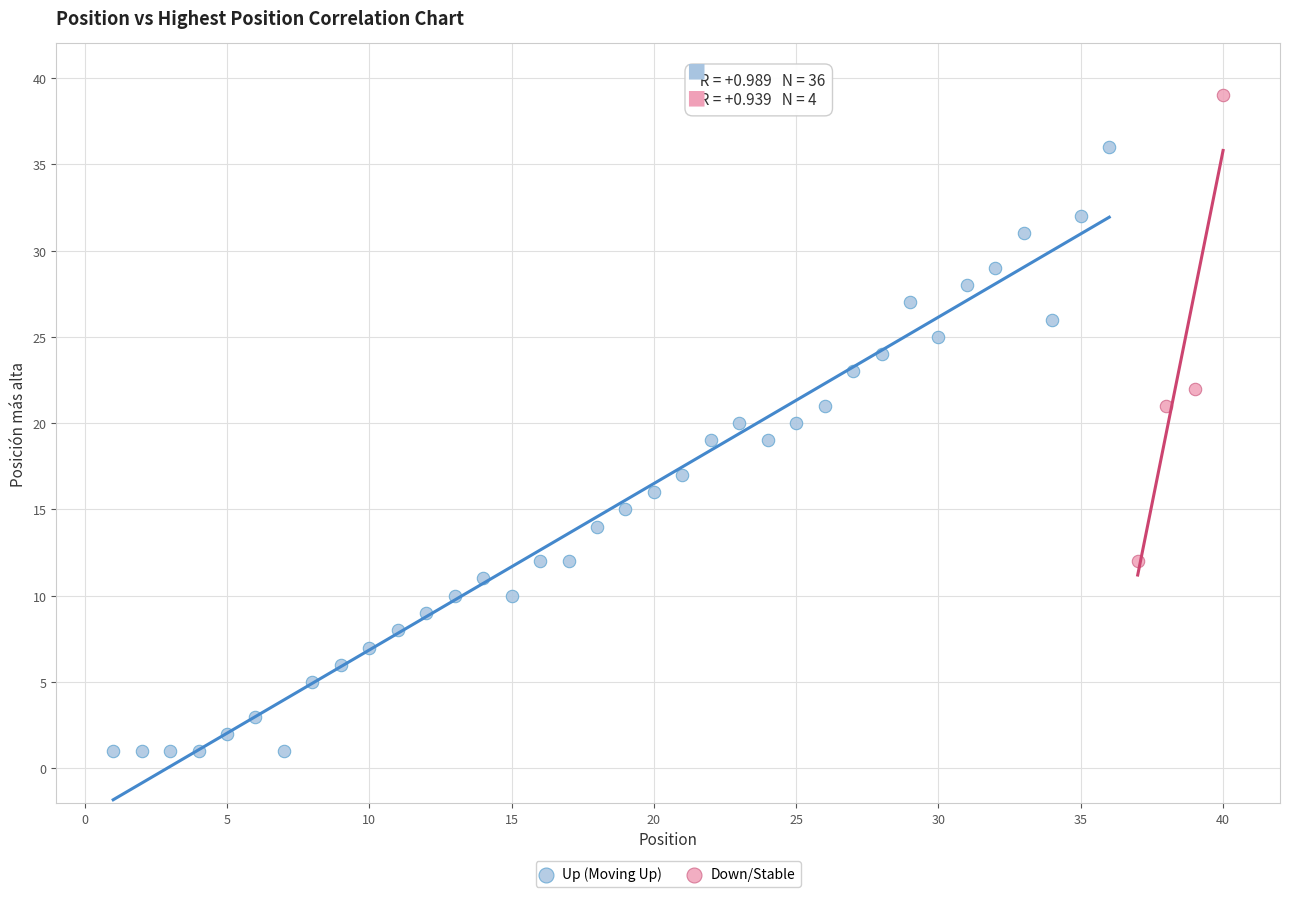

Which series has the widest spread of Y values?

Up (Moving Up)